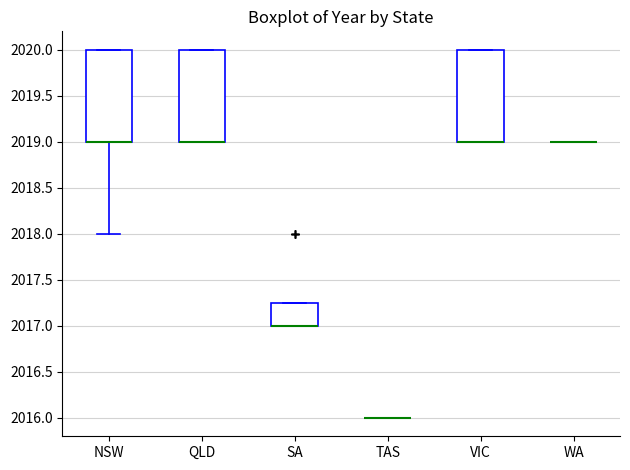

Where is the upper edge of the box for QLD on the y-axis? The values are not printed on the chart, so give them approximately, as read against the axis.

2020.00